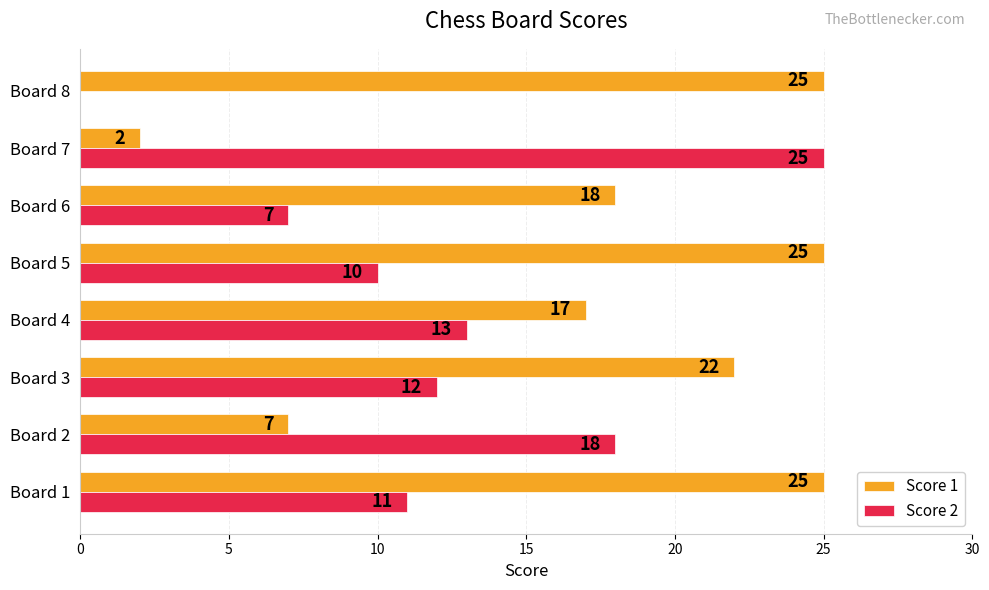

At which label is Score 2 closest to 12?

Board 3